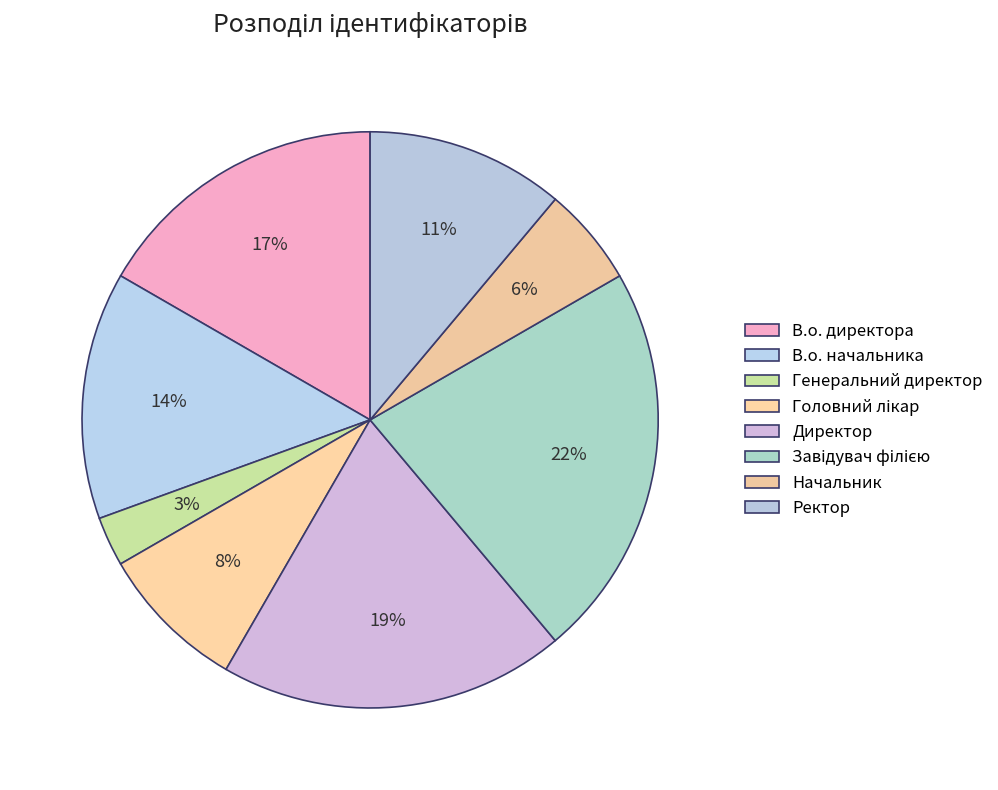

How many slices are in this pie chart?

8